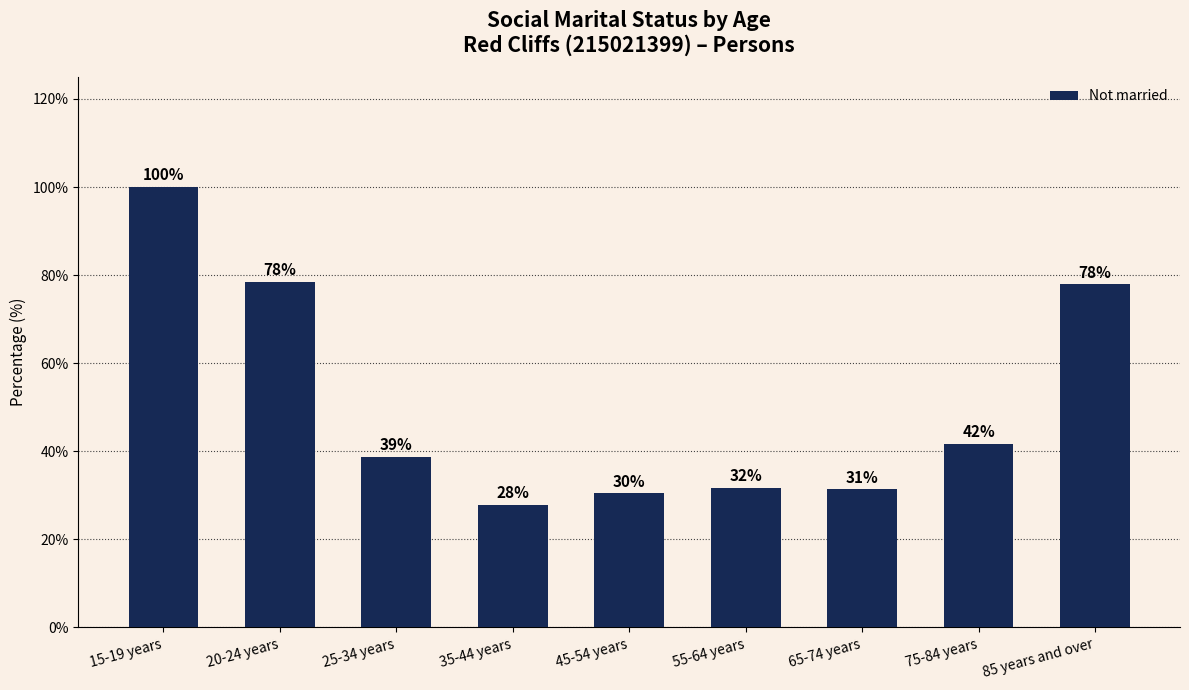

What is the change in value from 35-44 years to 45-54 years?

+2.6